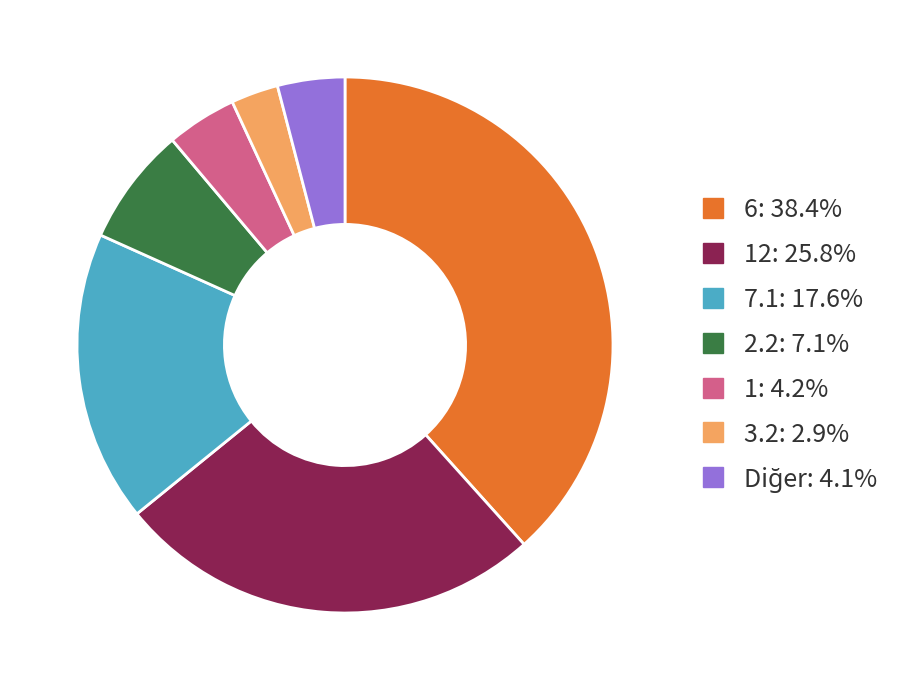

Does any single category account for the majority?

No